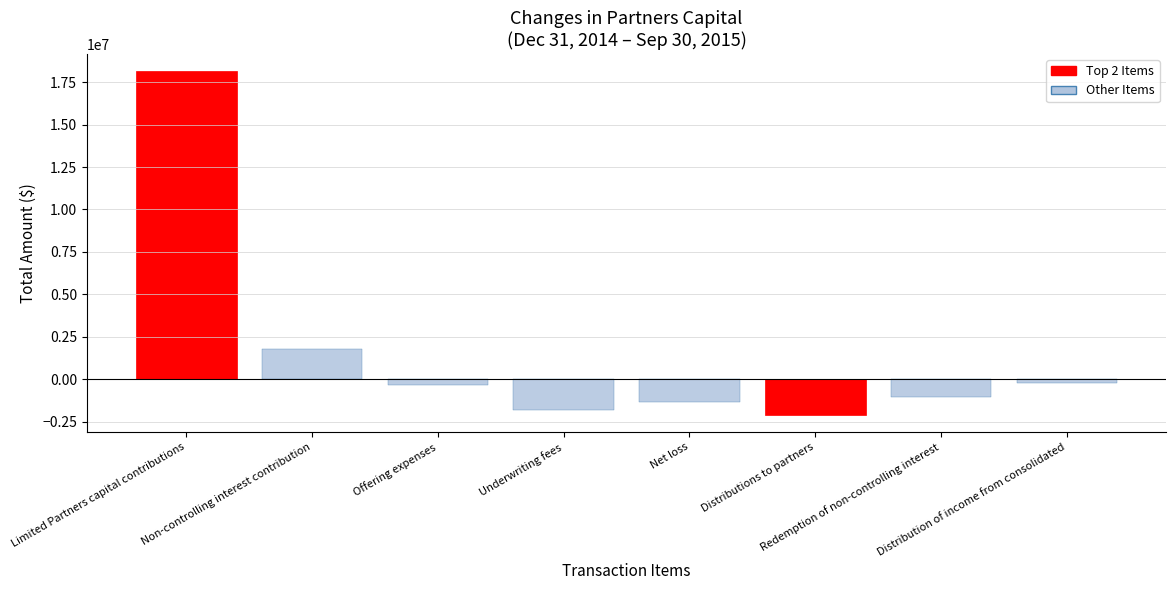

What is the difference between the maximum and minimum values?

20239857